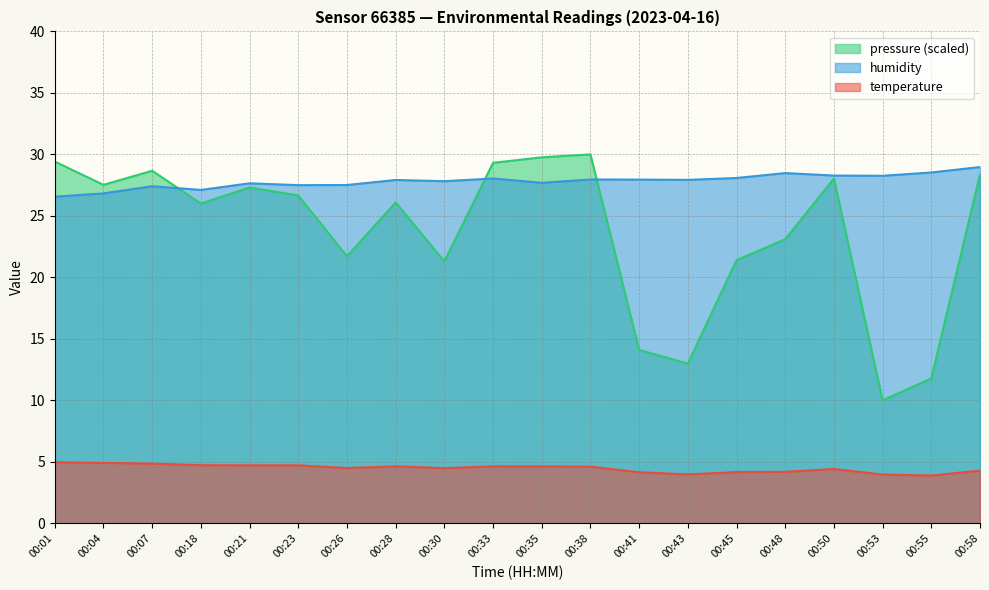

Rank the series at 00:53 from lowest to highest value.

temperature, pressure (scaled), humidity